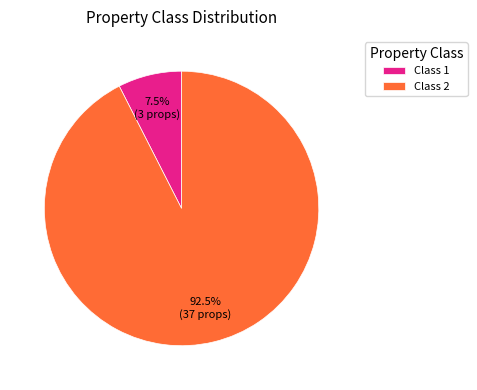

Which has a higher value, Class 2 or Class 1?

Class 2